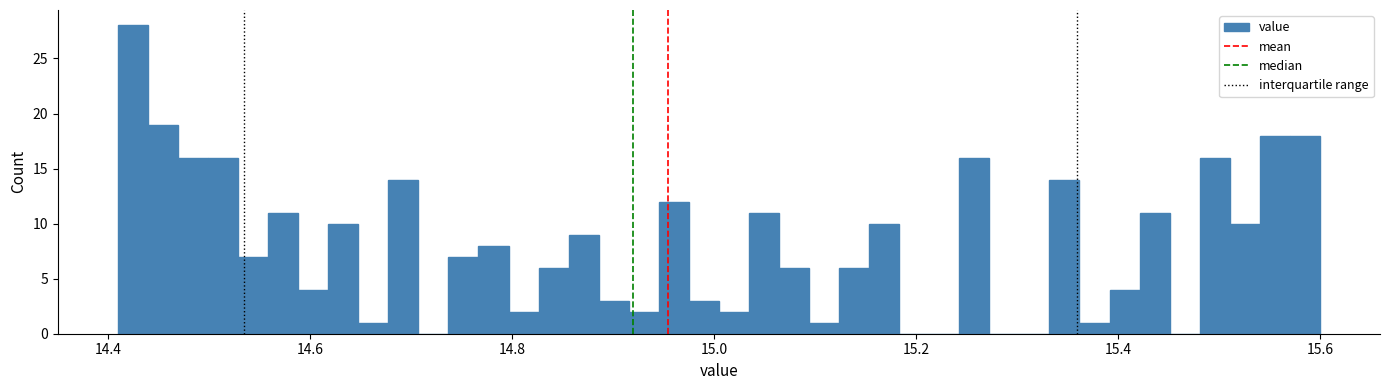

Read against the x-axis, roughly where is the centre of the tallest bar?

14.42